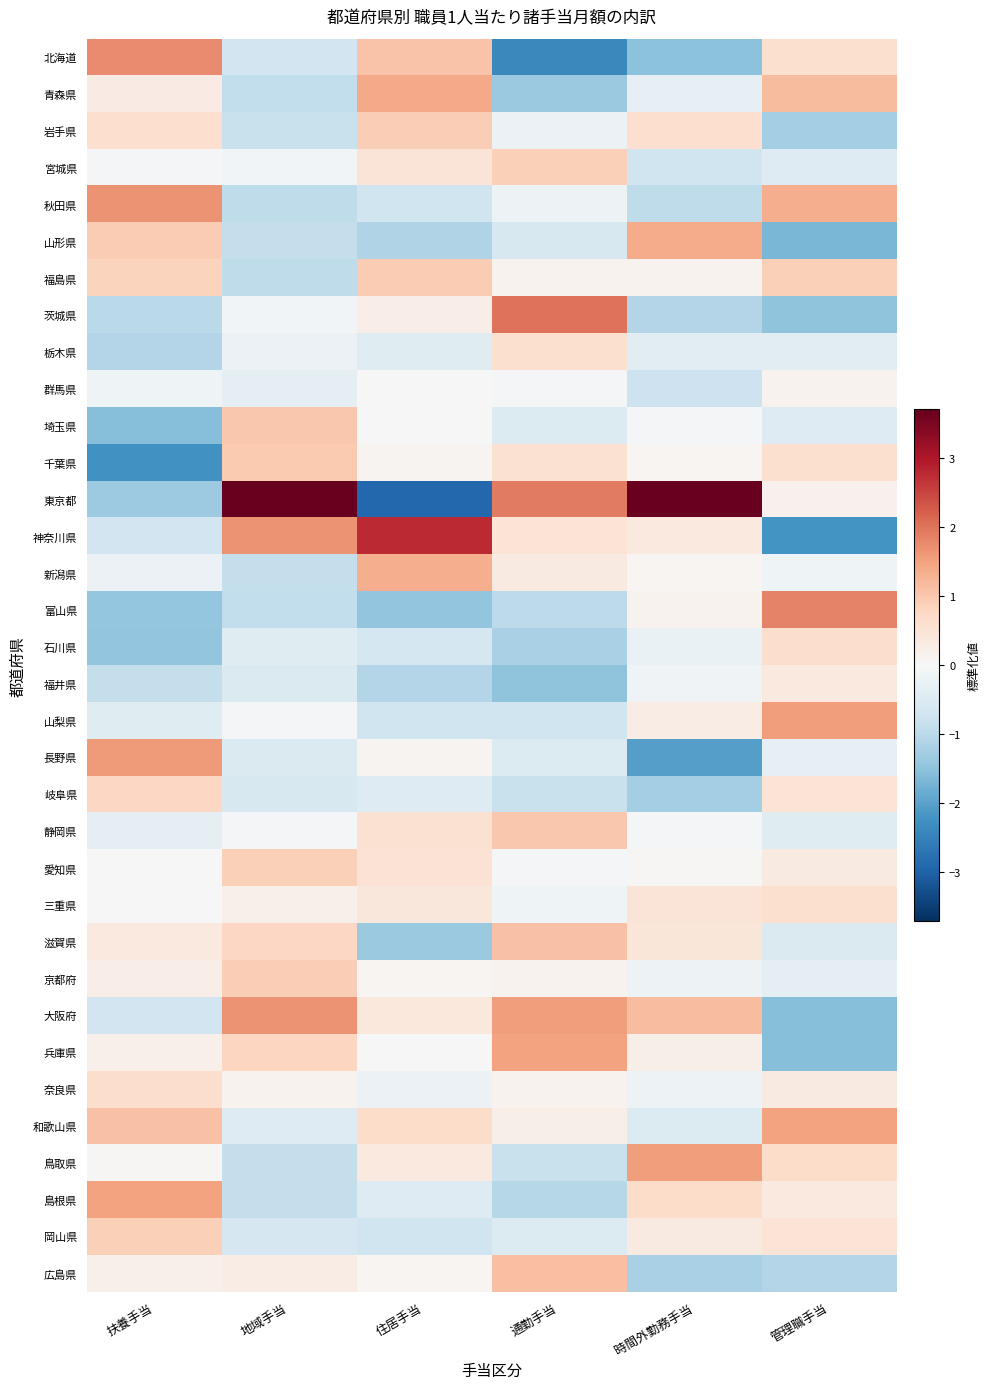

Which has a higher value, 住居手当 or 時間外勤務手当?

住居手当